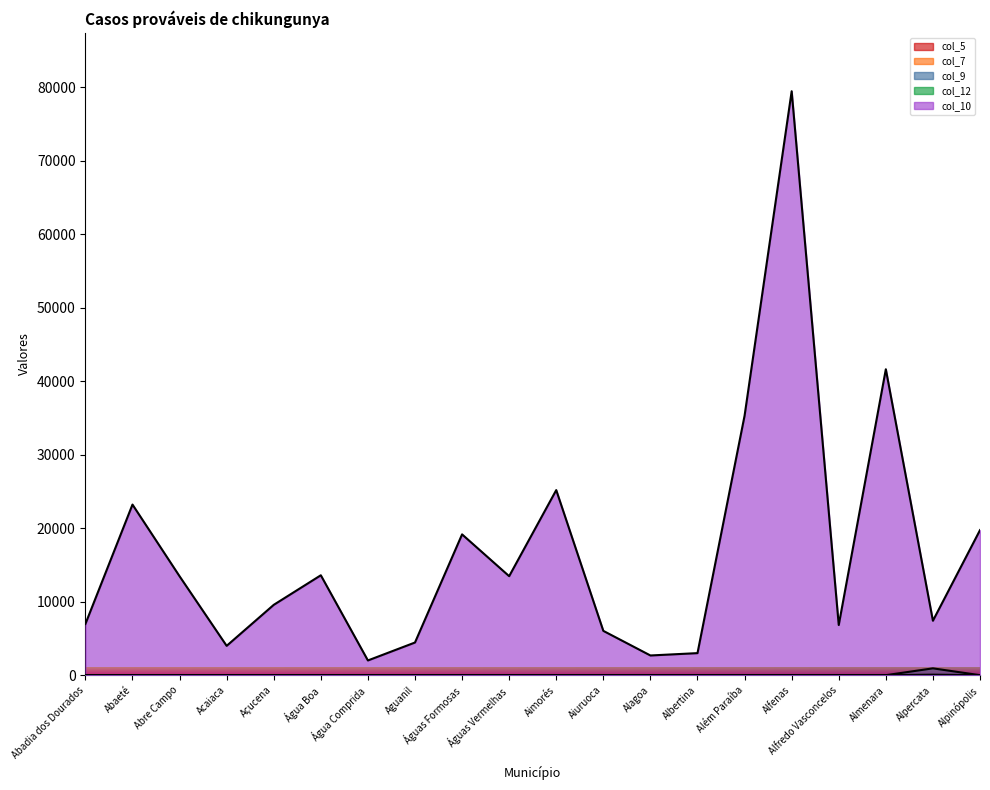

Is it true that col_7 equals 0.0 at Abre Campo?

True